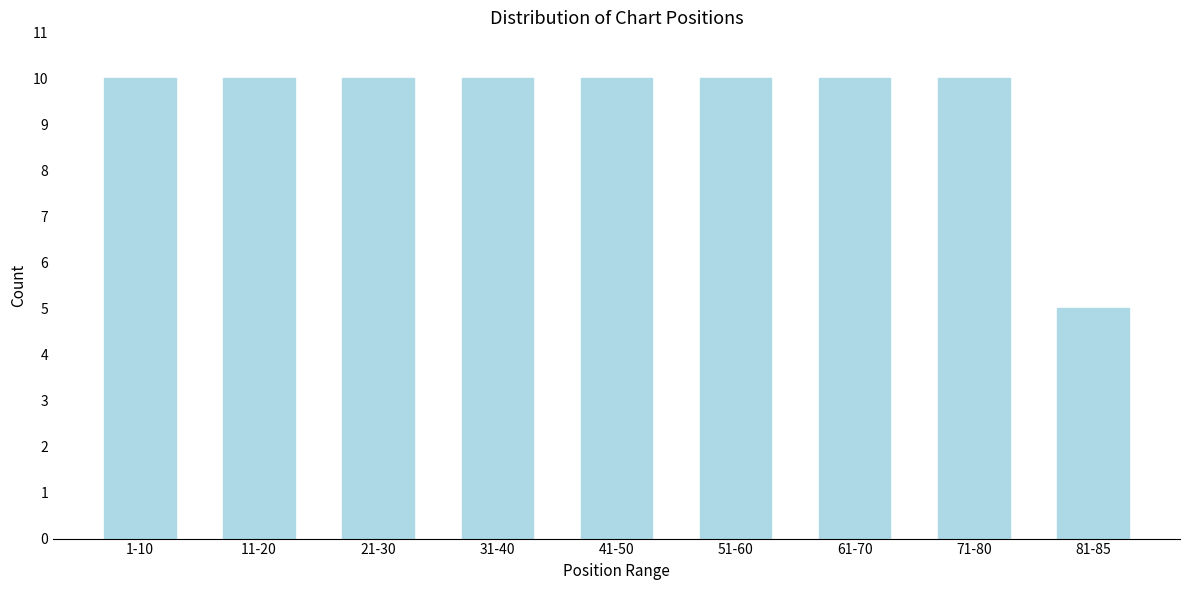

Reading left to right, list all the values displayed in this chart.

10	10	10	10	10	10	10	10	5